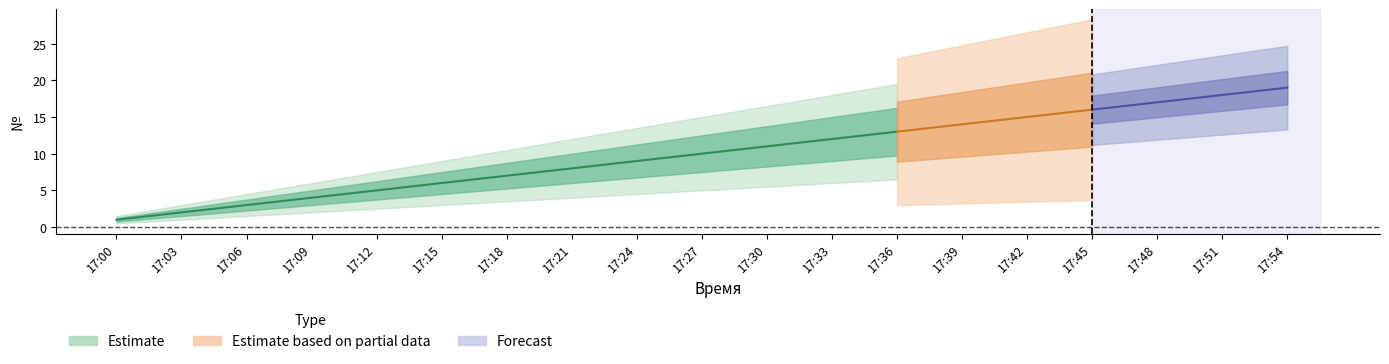

True or false: the data shows 3 at 17:39.

False